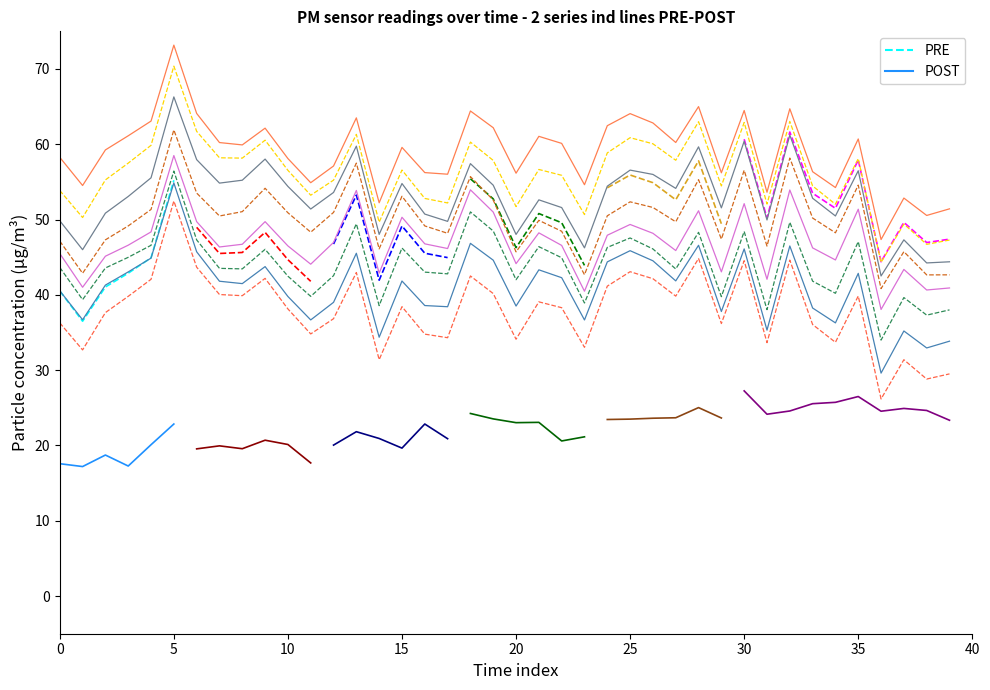

True or false: POST and PRE intersect in this chart.

False